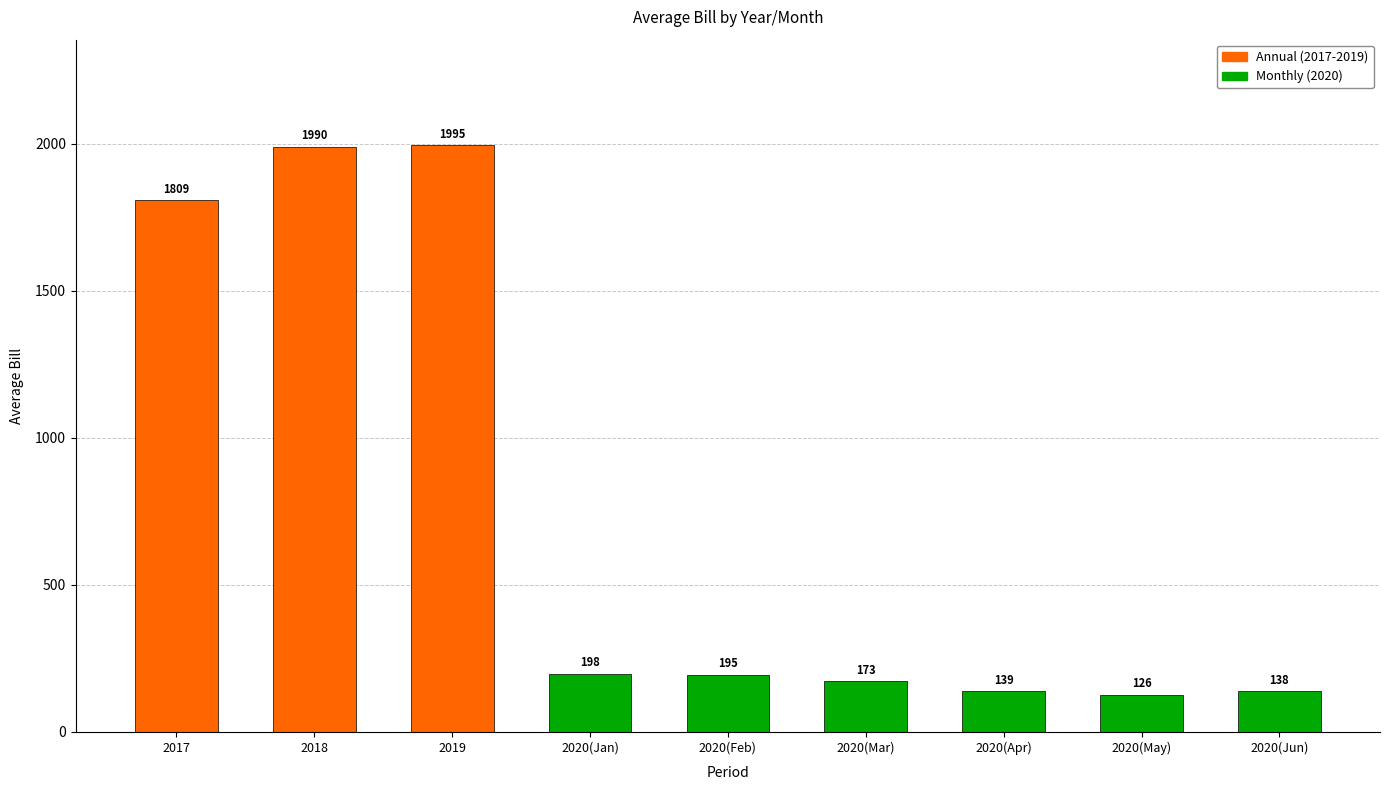

Does the chart contain any negative values?

No